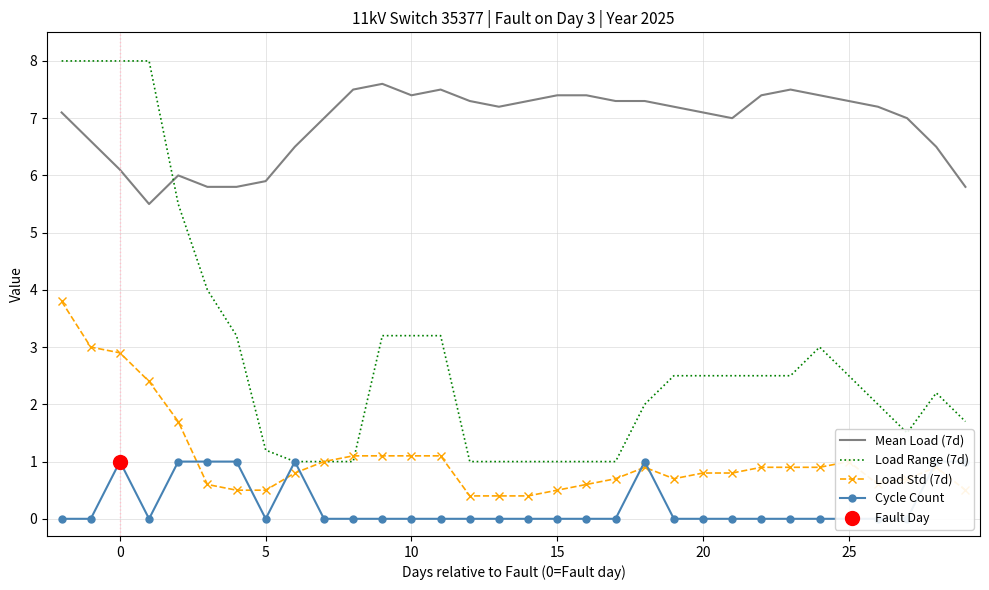

Which series has the widest spread of Y values?

Load Range (7d)